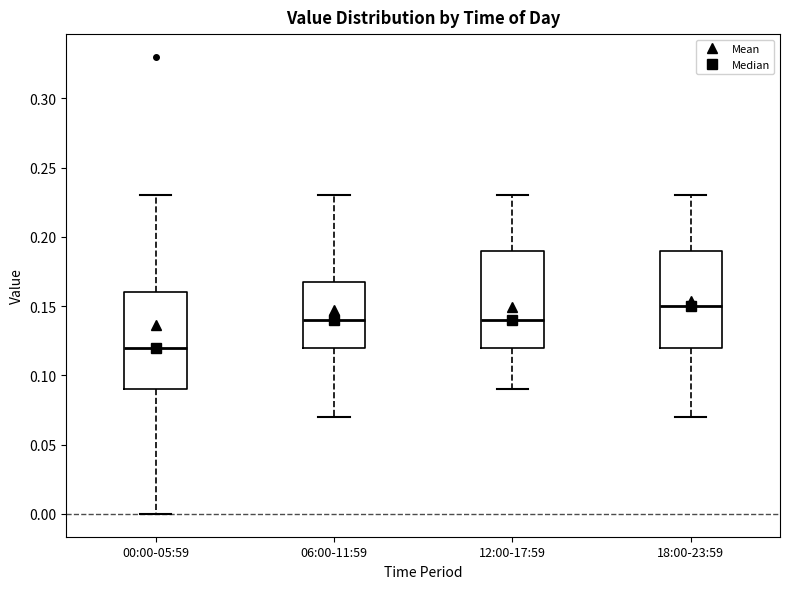

Where is the upper edge of the box for 06:00-11:59 on the y-axis? The values are not printed on the chart, so give them approximately, as read against the axis.

0.17